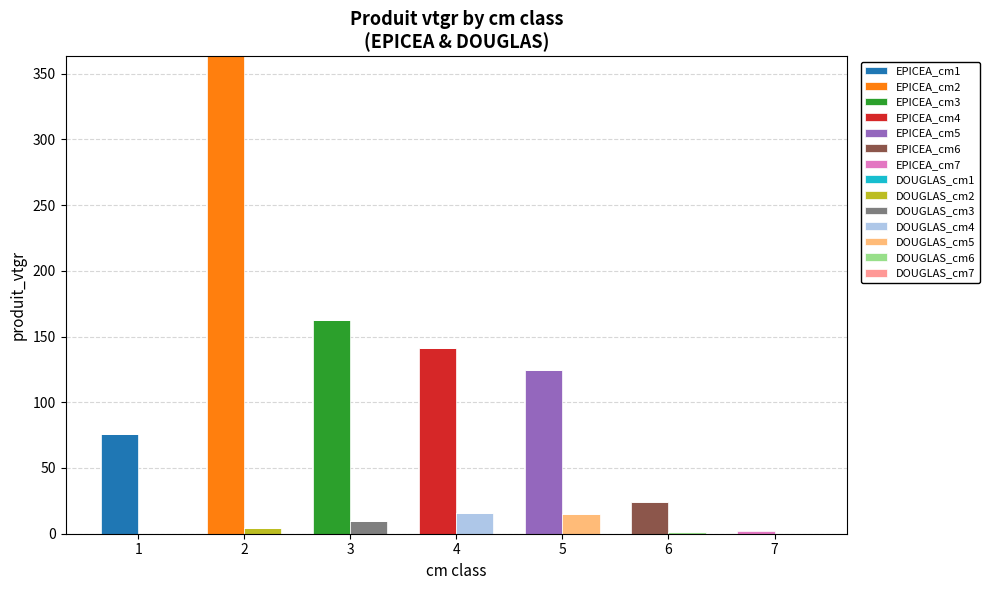

Does the chart contain stacked bars?

No